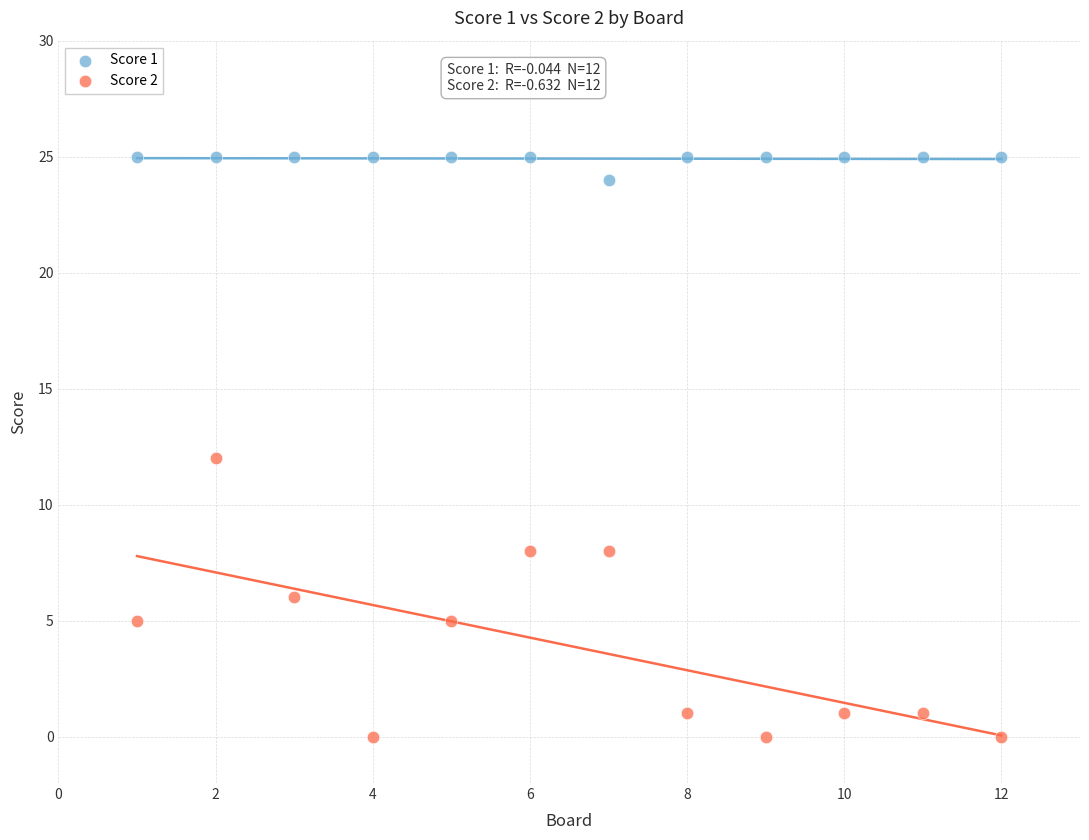

Which series reaches the minimum Y coordinate?

Score 2